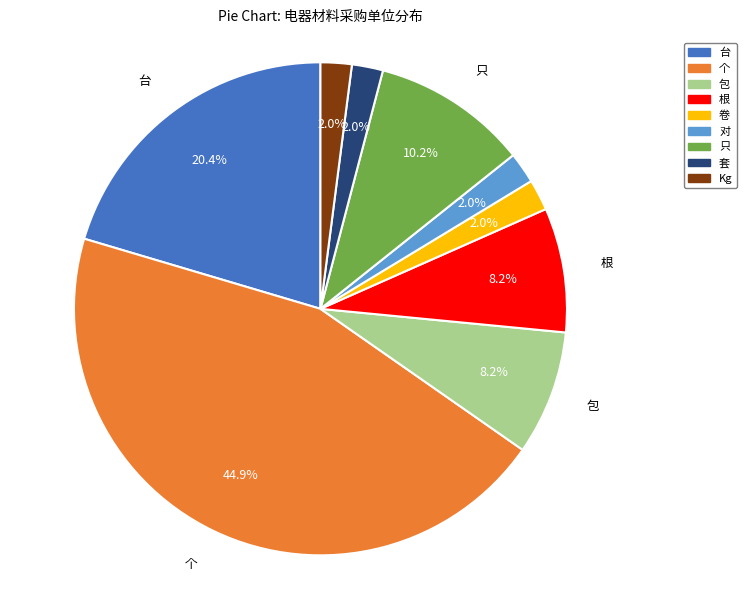

What is the ratio of the value at 卷 to the value at Kg?

1.0